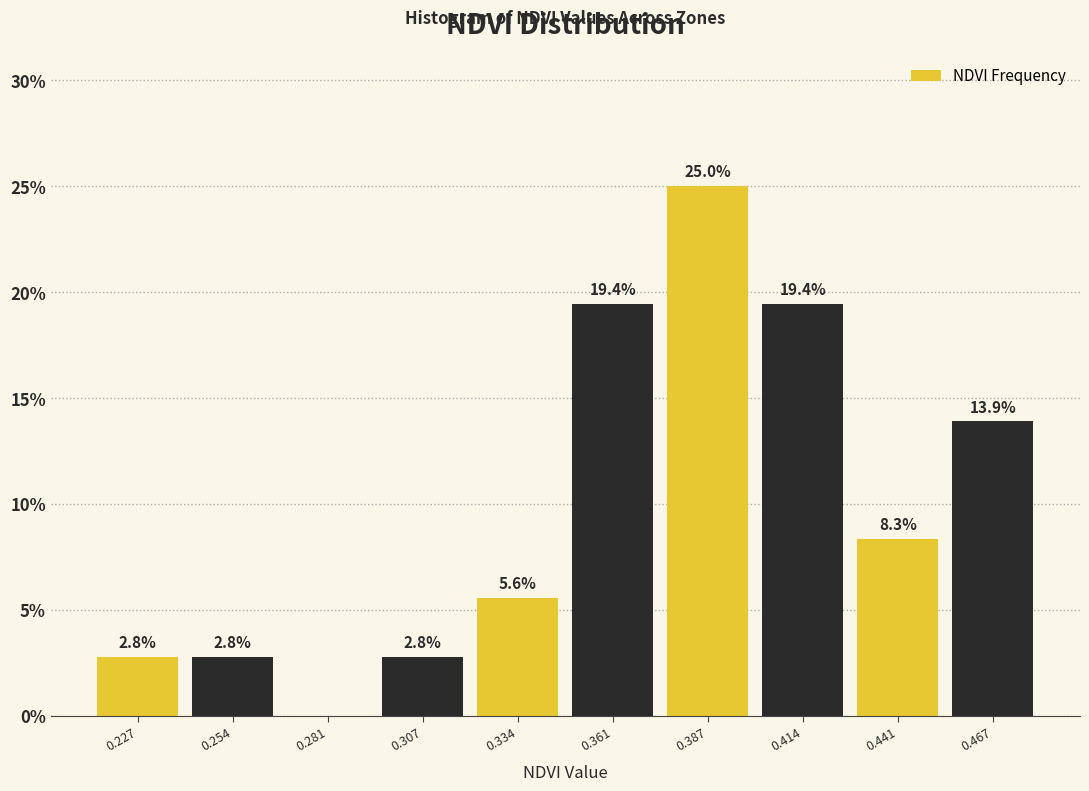

Which range on the x-axis has the tallest bar?

0.375 to 0.400